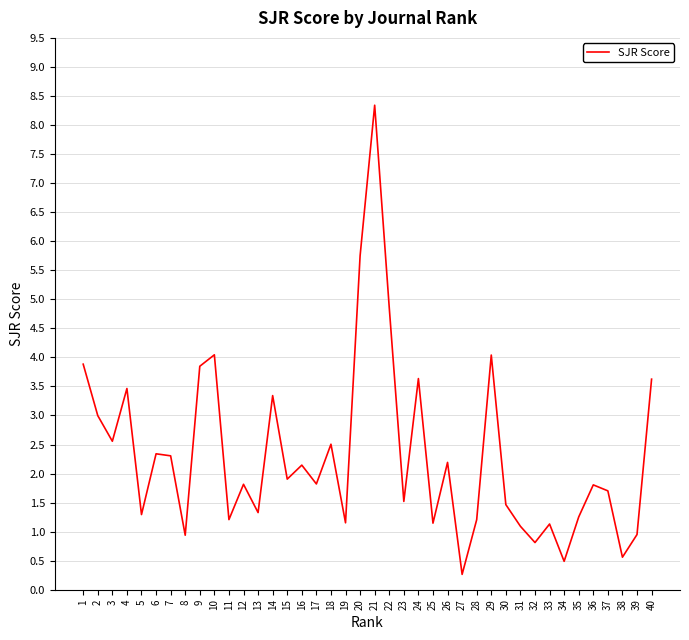

The chart shows a value of 5.3 at 1. True or false?

False